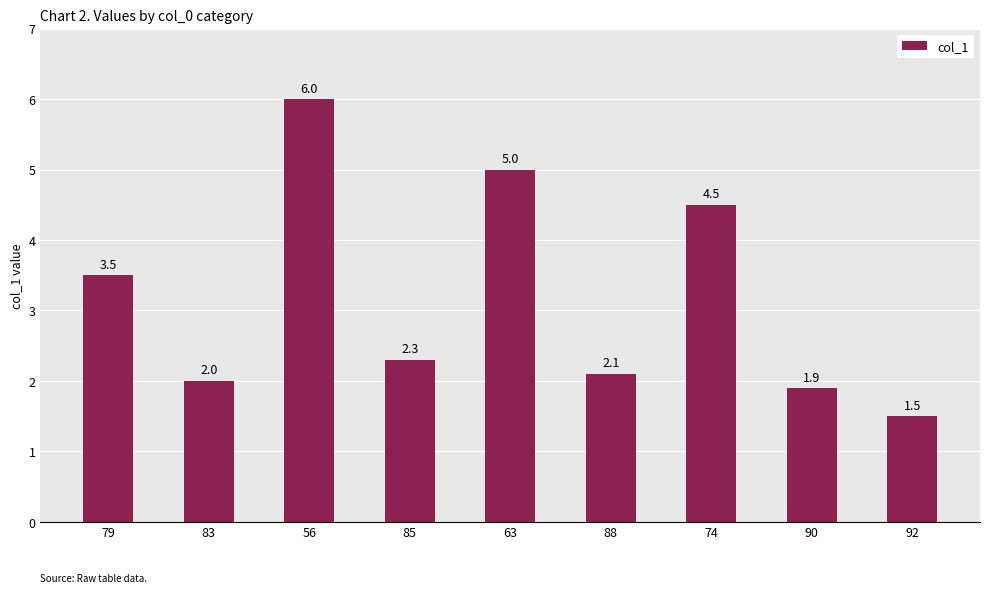

Which has a higher value, 85 or 83?

85